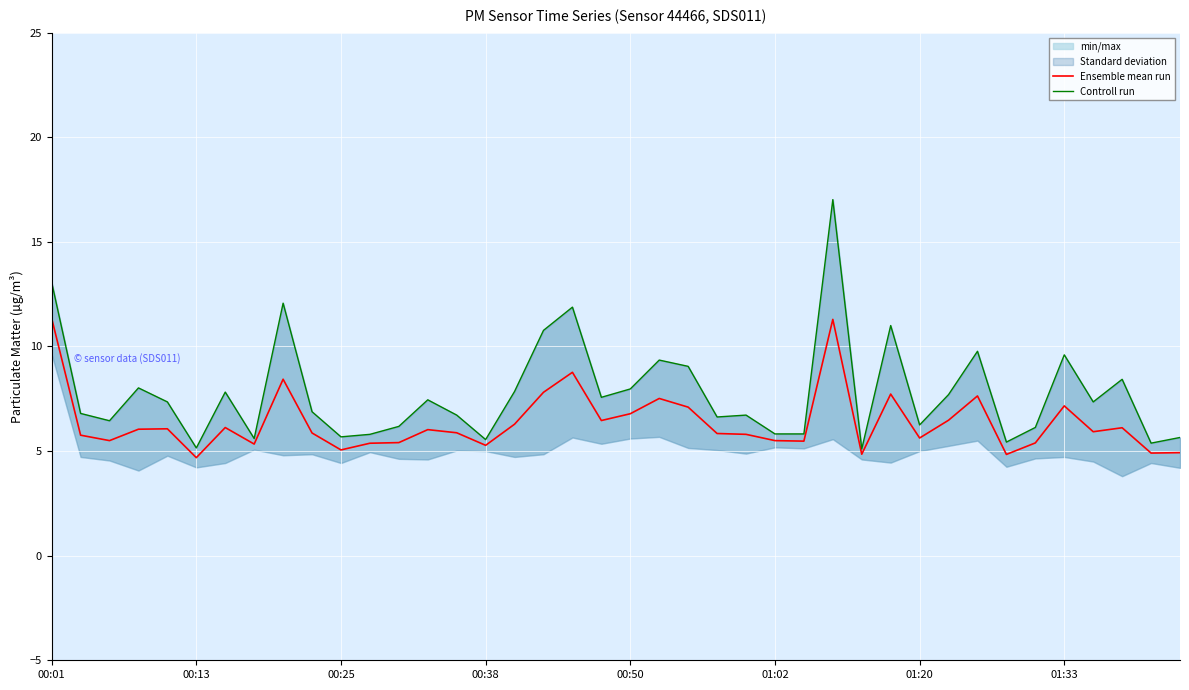

What is the minimum value for Ensemble mean run?

4.7